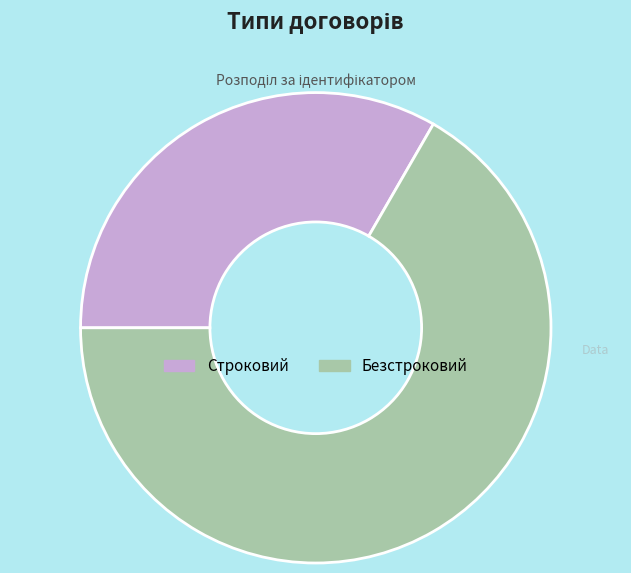

True or false: Строковий accounts for 19% of the total.

False